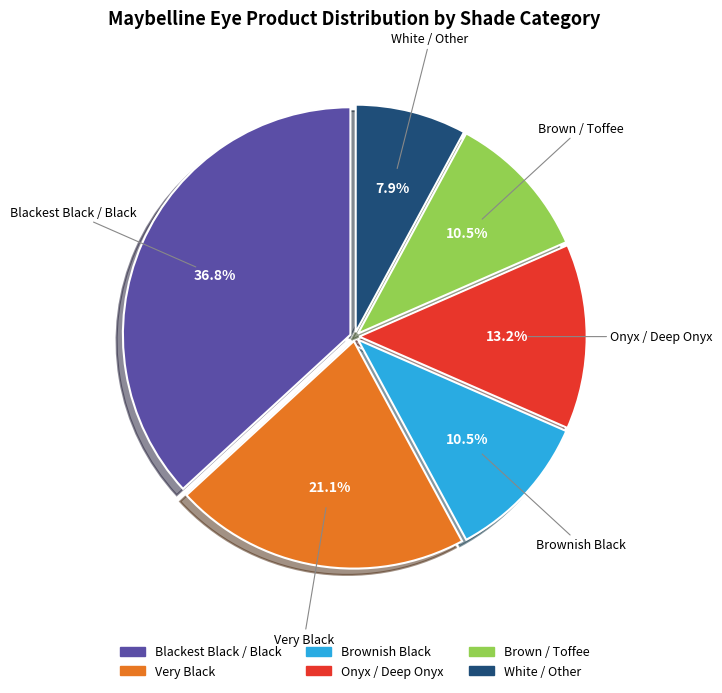

Does any single category account for the majority?

No